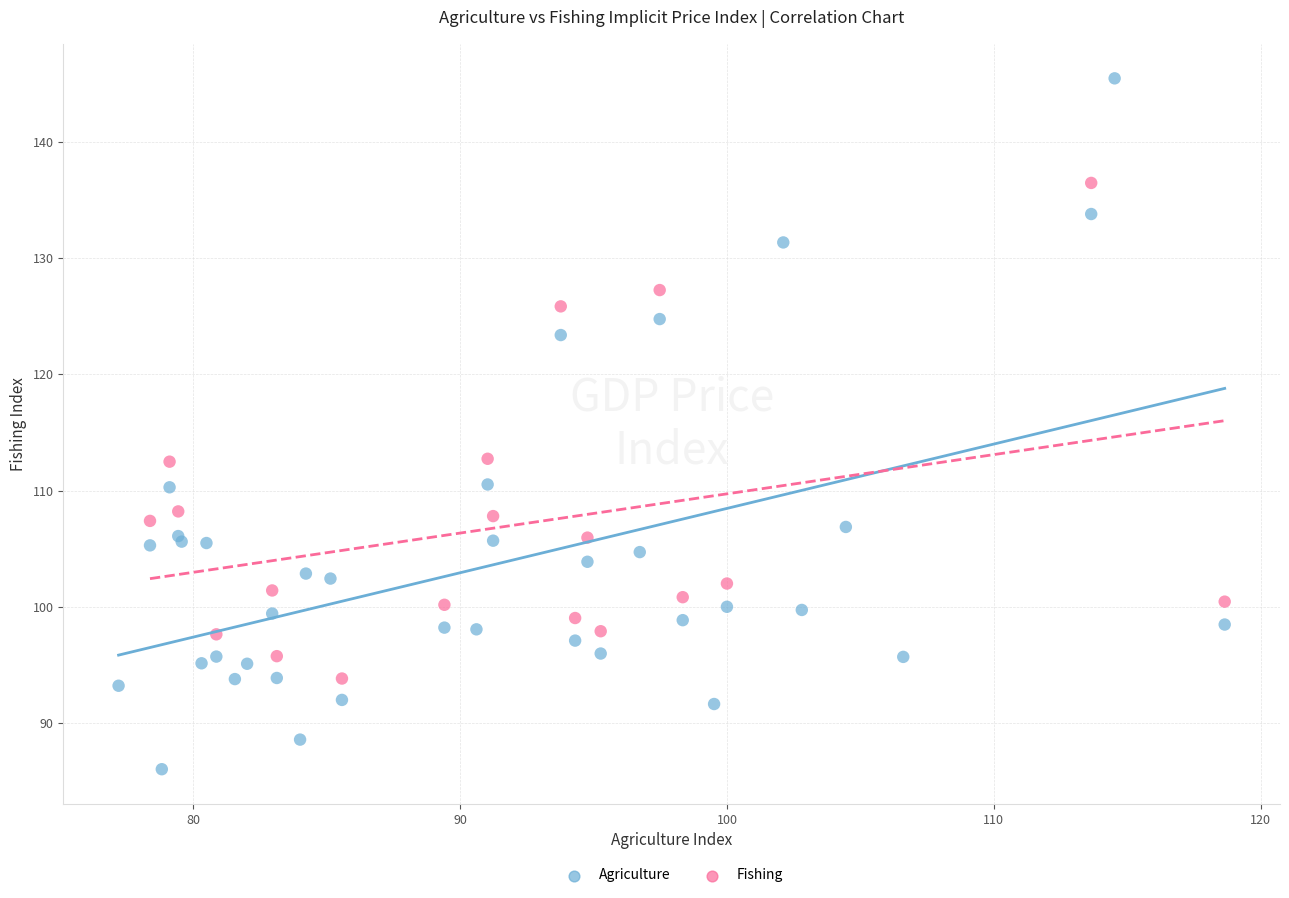

Which series reaches the maximum Y coordinate?

Agriculture